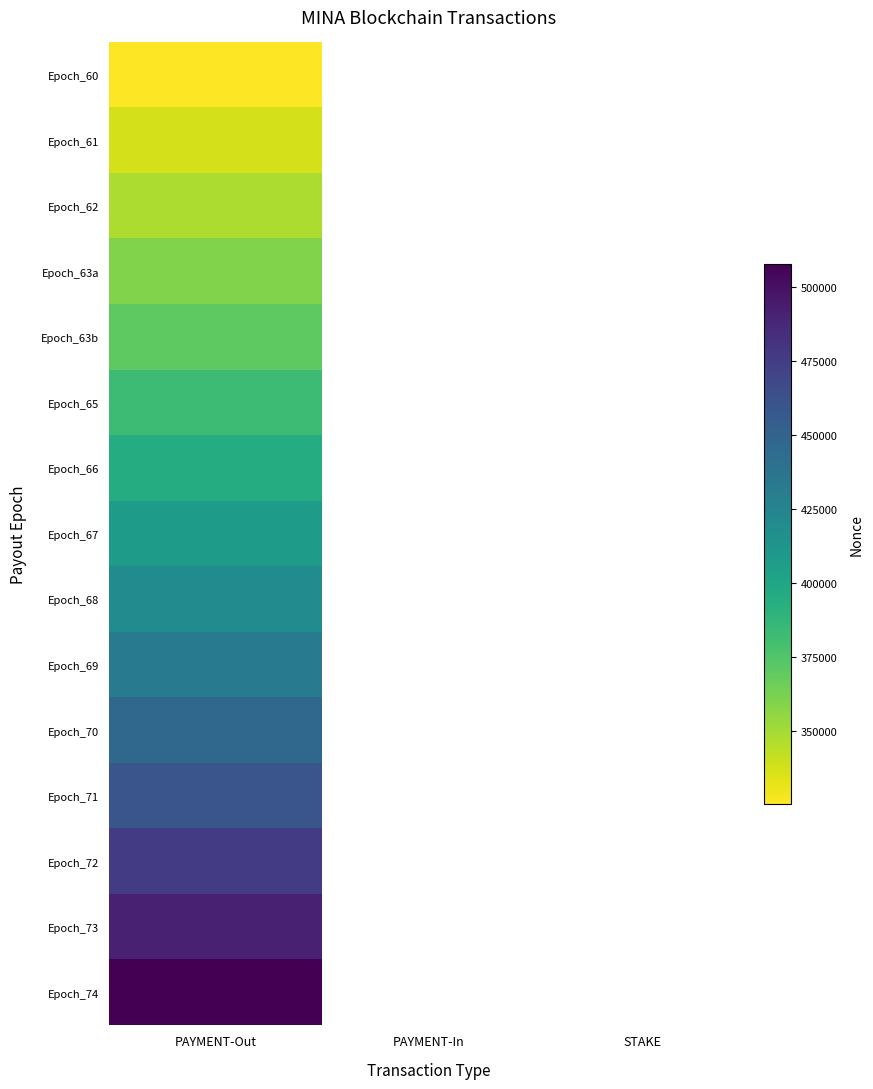

Reading right to left, what are all the values shown in this chart?

Epoch_60: STAKE=0	PAYMENT-In=0	PAYMENT-Out=325114
Epoch_61: STAKE=0	PAYMENT-In=0	PAYMENT-Out=336888
Epoch_62: STAKE=0	PAYMENT-In=0	PAYMENT-Out=347394
Epoch_63a: STAKE=0	PAYMENT-In=0	PAYMENT-Out=359494
Epoch_63b: STAKE=0	PAYMENT-In=0	PAYMENT-Out=370683
Epoch_65: STAKE=0	PAYMENT-In=0	PAYMENT-Out=382850
Epoch_66: STAKE=0	PAYMENT-In=0	PAYMENT-Out=394668
Epoch_67: STAKE=0	PAYMENT-In=0	PAYMENT-Out=407288
Epoch_68: STAKE=0	PAYMENT-In=0	PAYMENT-Out=420055
Epoch_69: STAKE=0	PAYMENT-In=0	PAYMENT-Out=432981
Epoch_70: STAKE=0	PAYMENT-In=0	PAYMENT-Out=446045
Epoch_71: STAKE=0	PAYMENT-In=0	PAYMENT-Out=459806
Epoch_72: STAKE=0	PAYMENT-In=0	PAYMENT-Out=475147
Epoch_73: STAKE=0	PAYMENT-In=0	PAYMENT-Out=490967
Epoch_74: STAKE=0	PAYMENT-In=0	PAYMENT-Out=508008